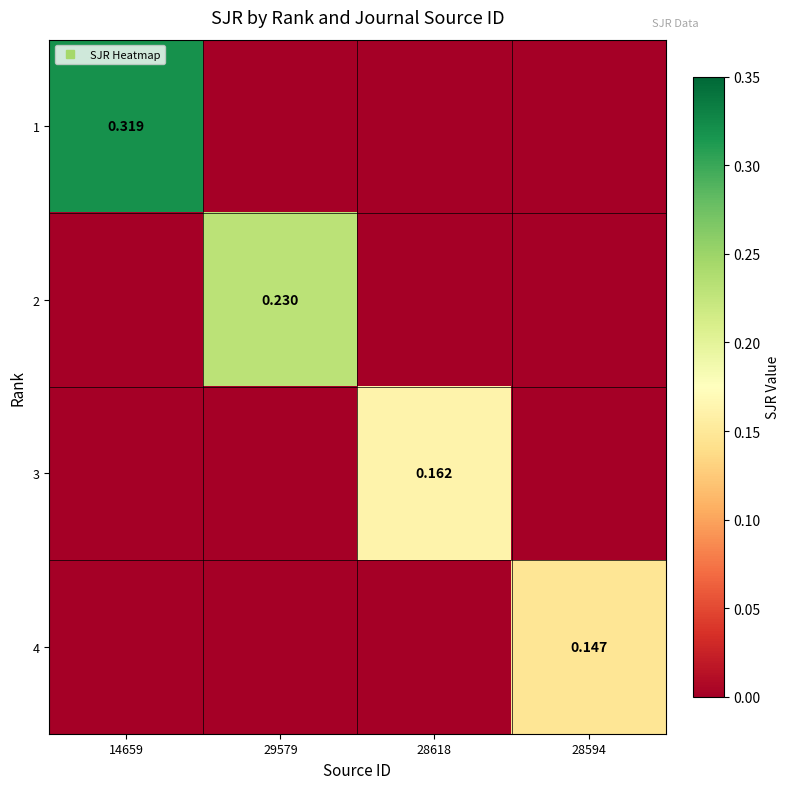

What is the greatest value displayed?

0.3